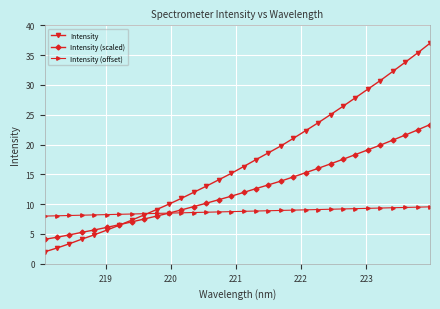

True or false: Intensity (offset) and Intensity cross at least once.

True